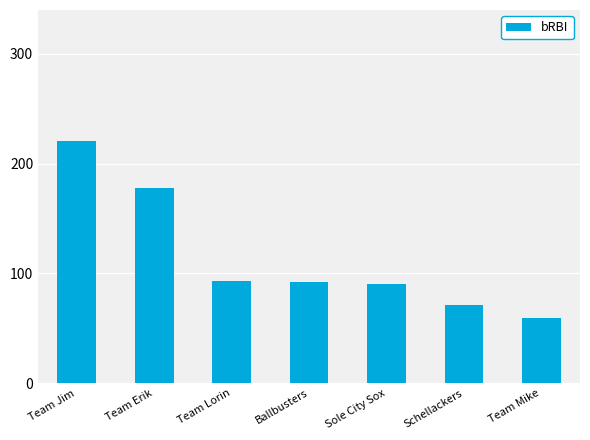

Between Team Mike and Schellackers, which is larger?

Schellackers